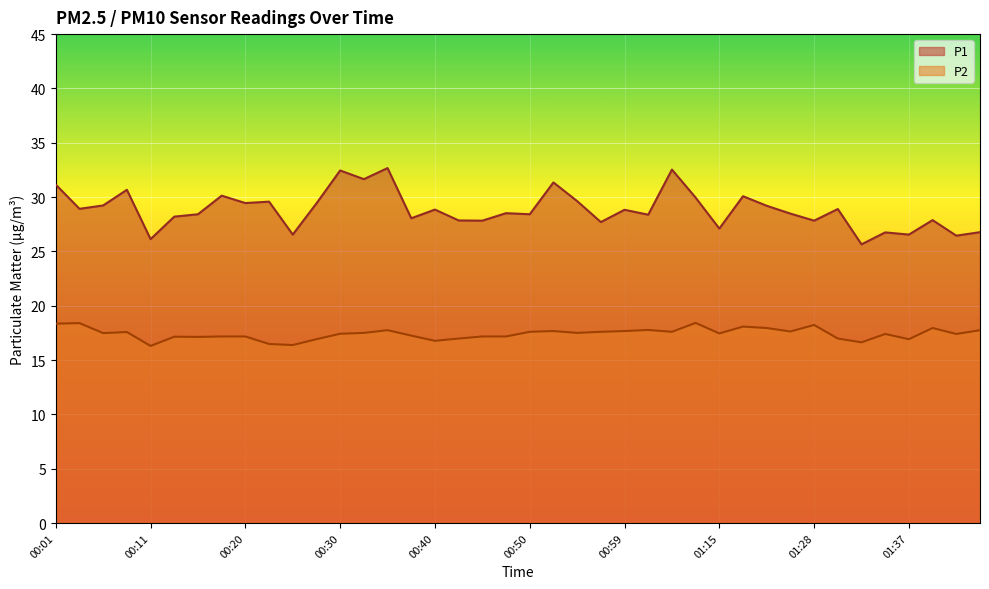

What is the label of the 1st point from the right?

01:45